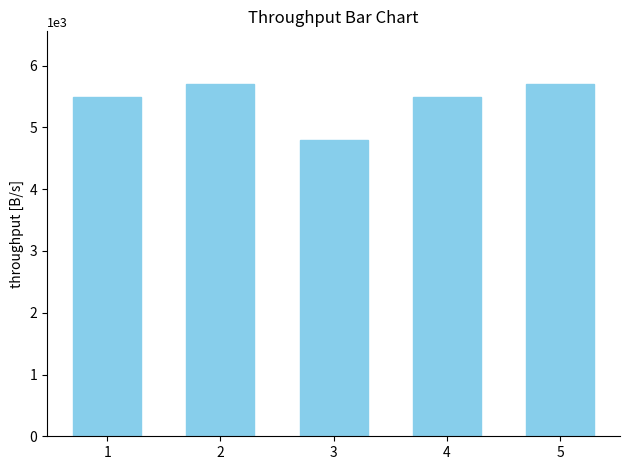

Read the value at 1.

5500